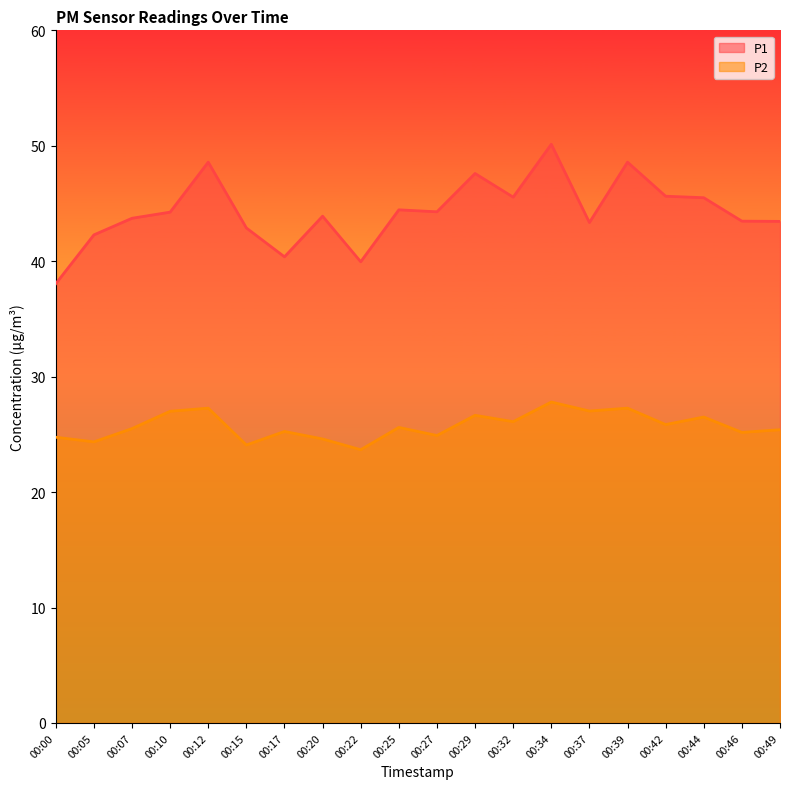

Where does the P2 series first go above 25?

00:07